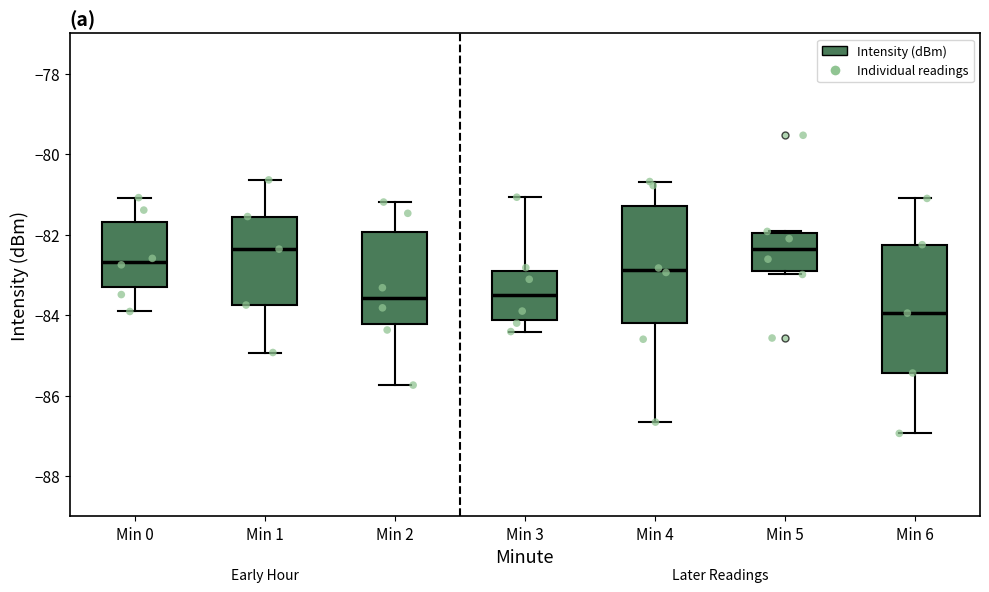

Where is the lower edge of the box for Min 5 on the y-axis? The values are not printed on the chart, so give them approximately, as read against the axis.

-82.8